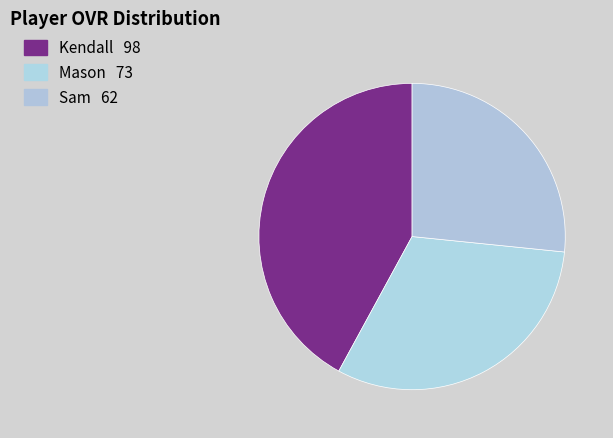

Combined, do Mason and Sam account for over 50%?

Yes